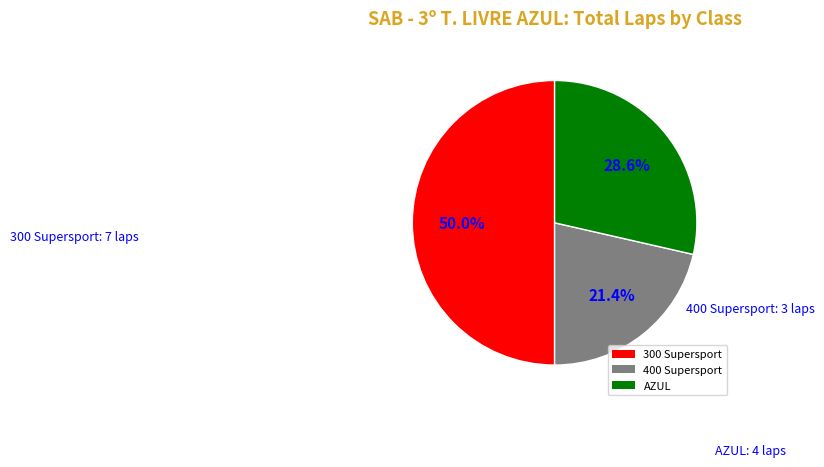

Rank the categories by value from highest to lowest.

300 Supersport, AZUL, 400 Supersport